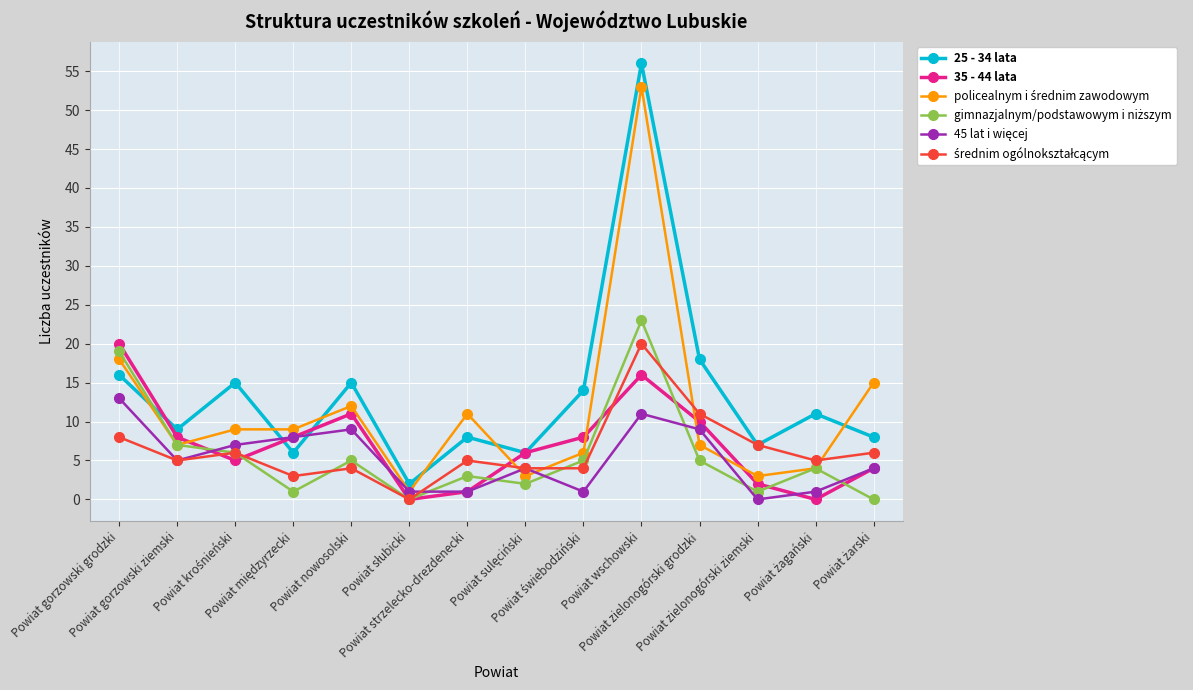

What is the difference between the highest and lowest values at Powiat zielonogórski ziemski?

7